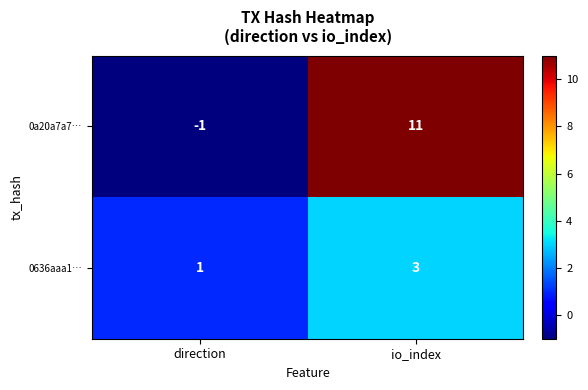

Which series has the largest total across all categories?

0a20a7a7…